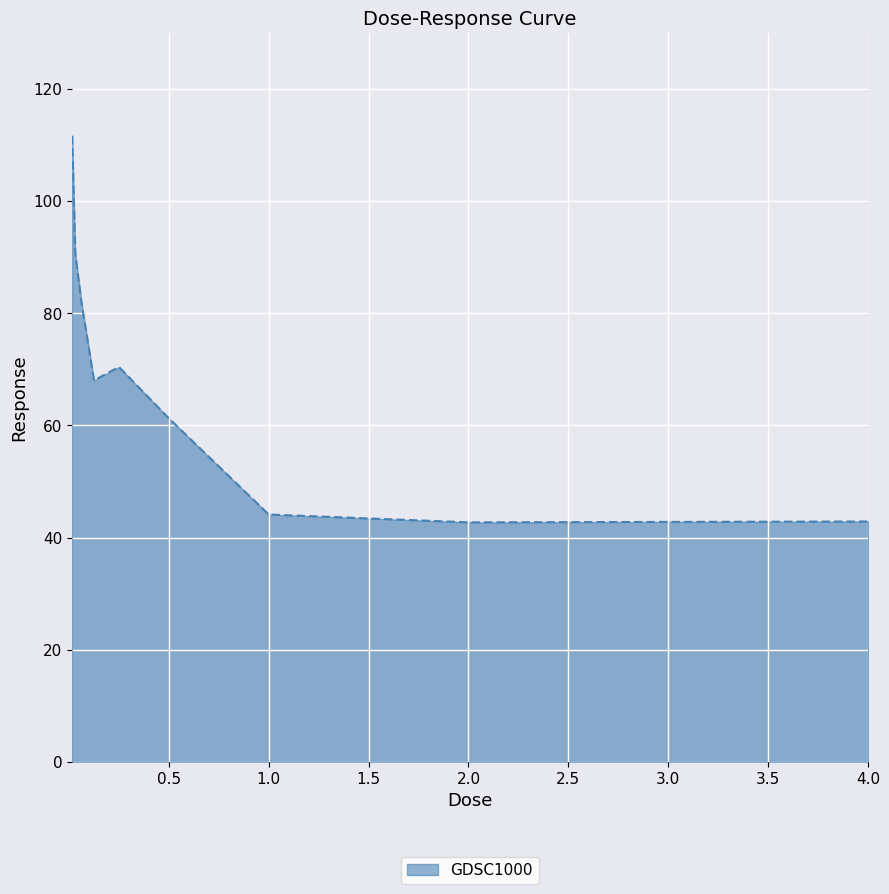

What is the smallest value displayed?

42.7